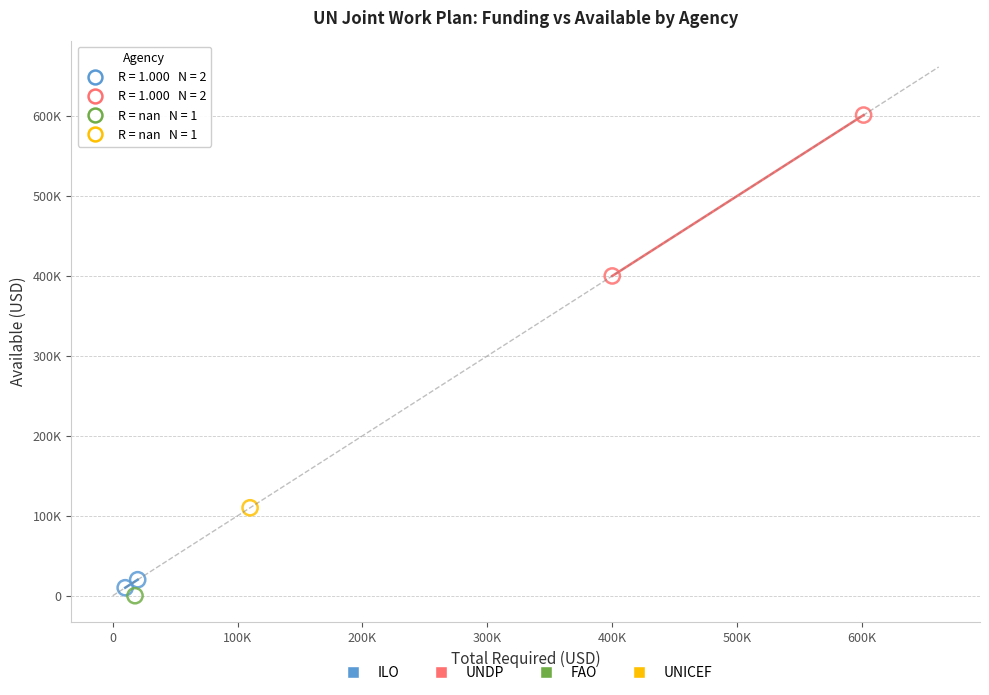

What are all the series names shown in the legend?

ILO, UNDP, FAO, UNICEF